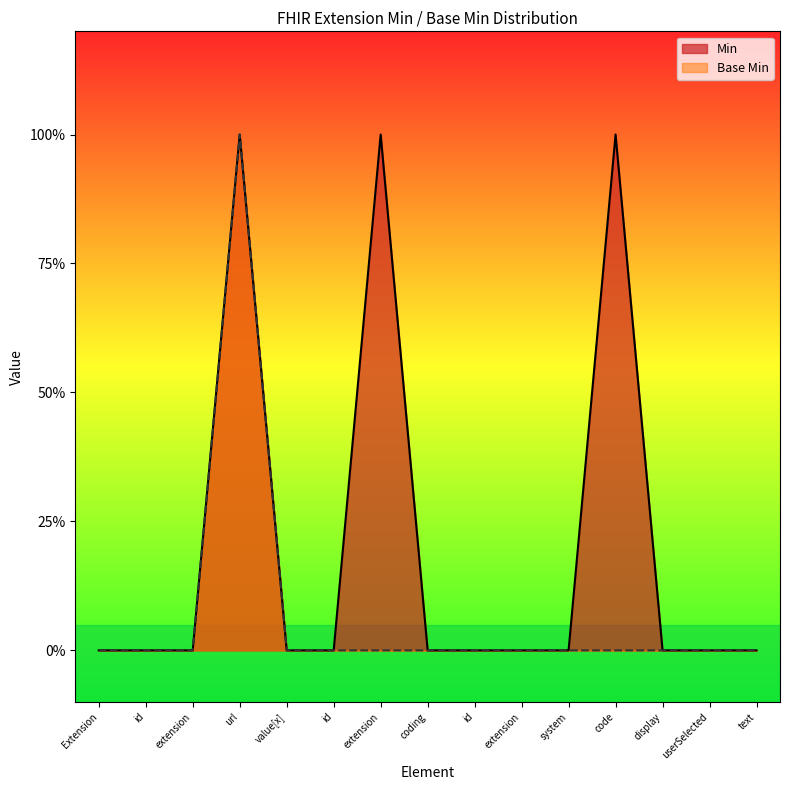

True or false: Base Min and Min intersect in this chart.

False